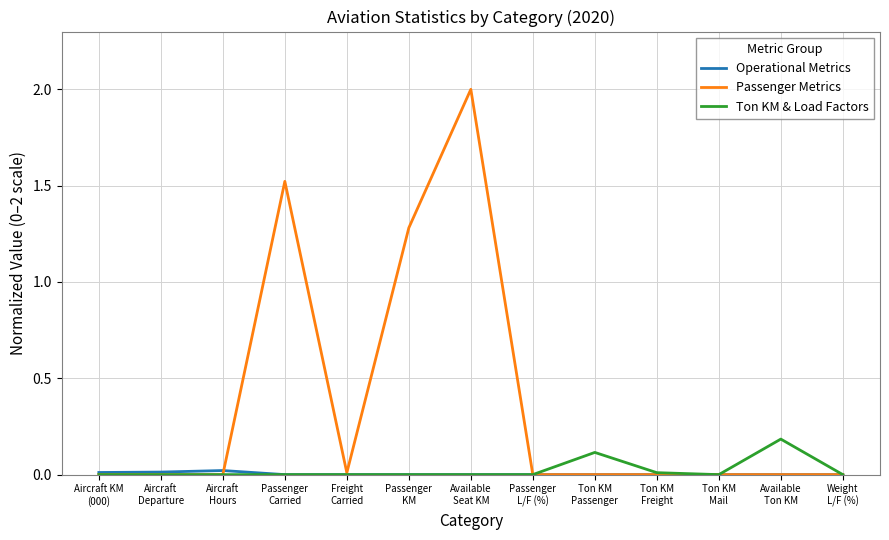

Which series has the largest total across all categories?

Passenger Metrics